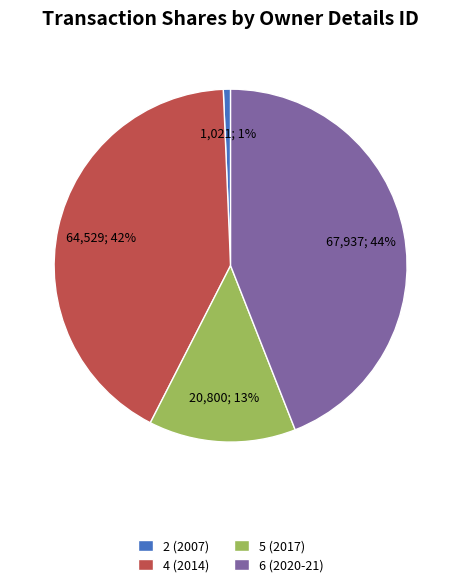

Rank the categories by value from highest to lowest.

6 (2020-21), 4 (2014), 5 (2017), 2 (2007)